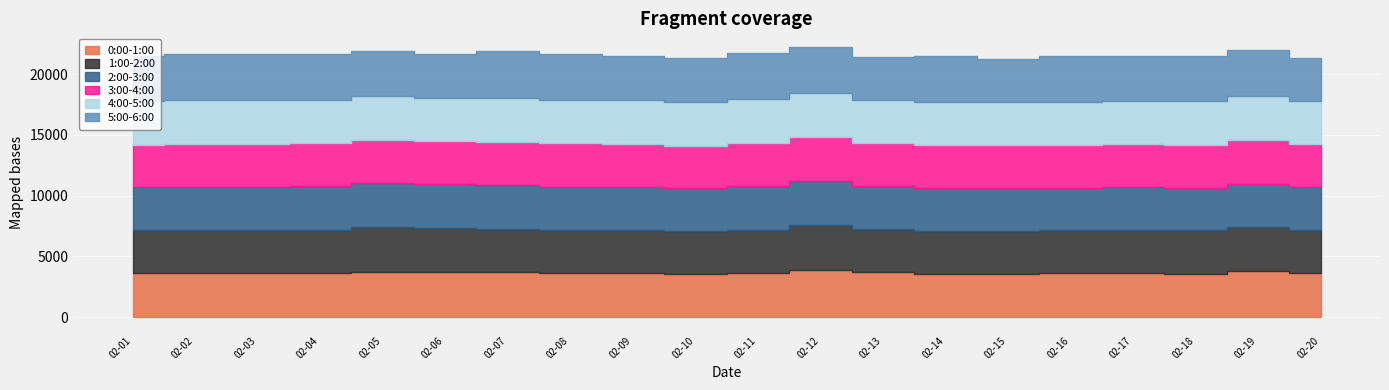

What is the sum of the 3:00-4:00 values at 2022-02-15 and 2022-02-04?

7050.1